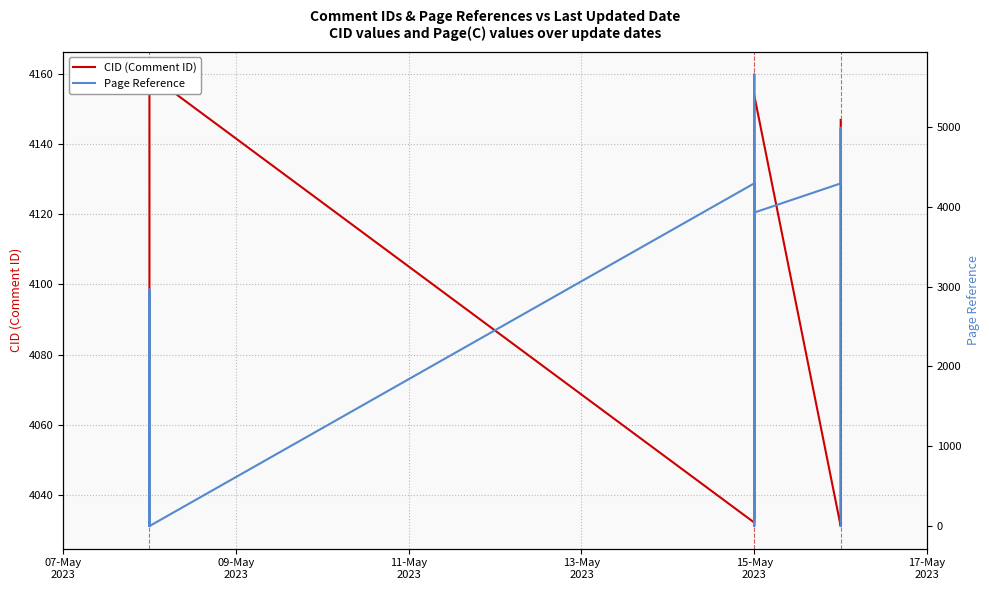

True or false: CID (Comment ID) has more than 0 interior local peaks.

True